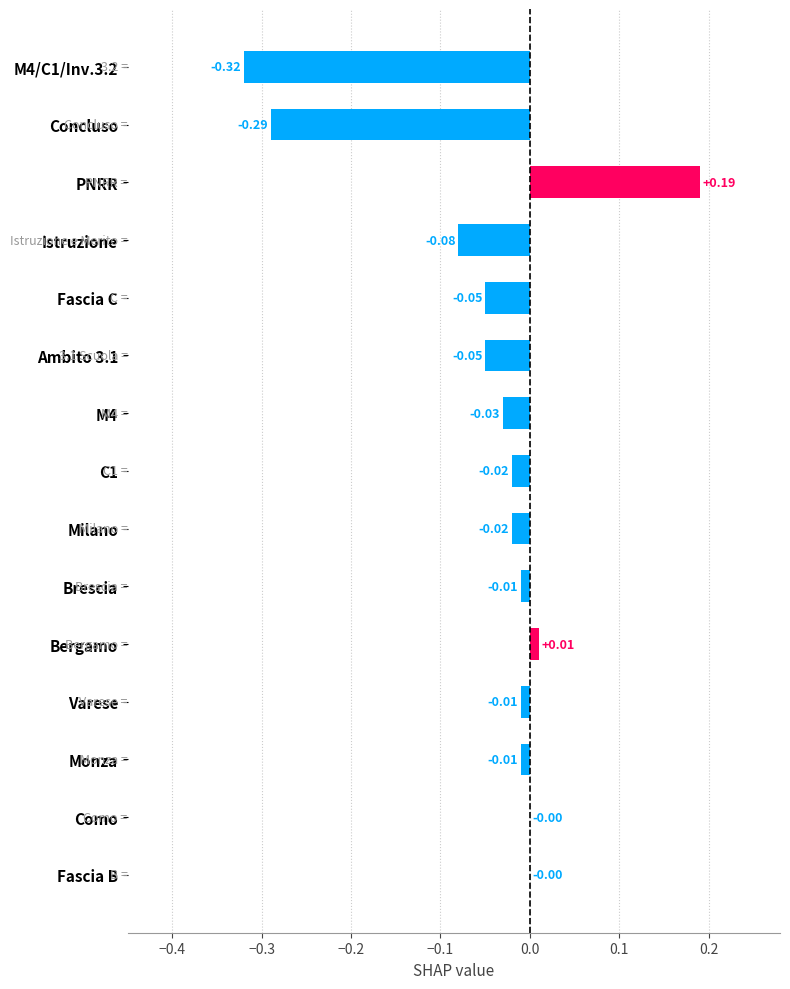

Which has a higher value, Fascia B or Milano?

Fascia B